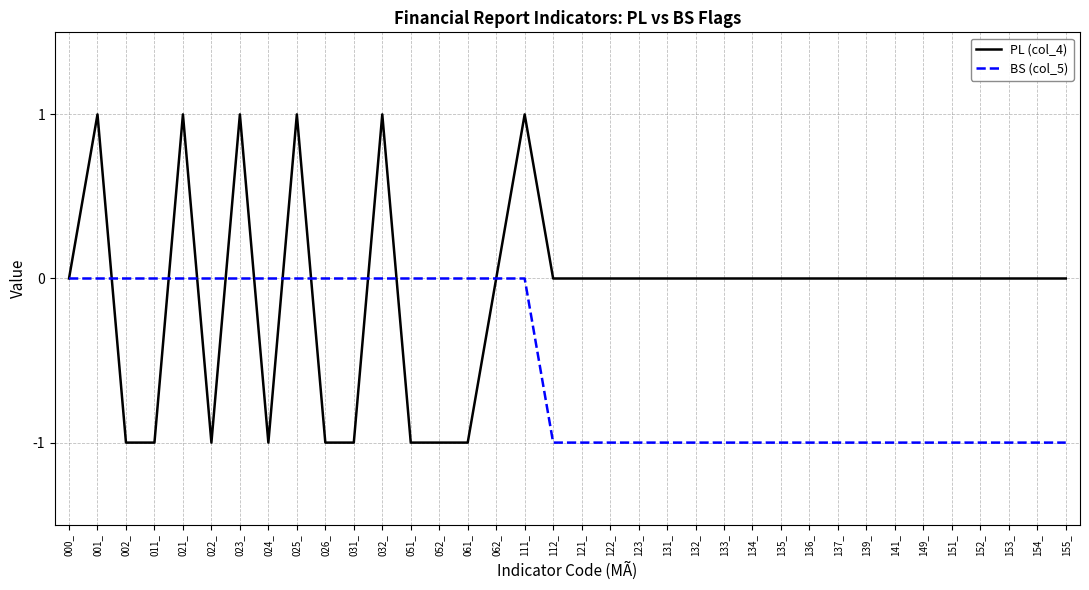

Which series has the widest spread of values?

PL (col_4)